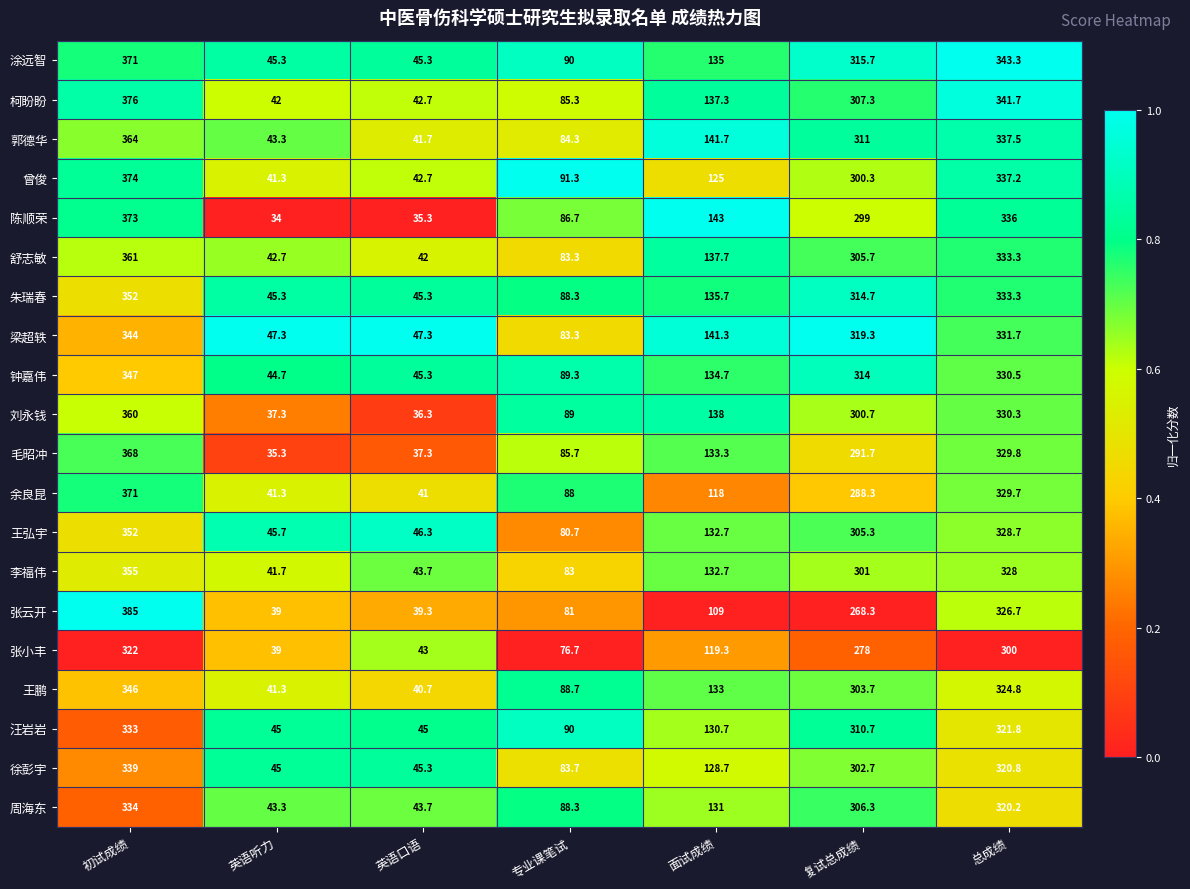

What is the approximate value of 郭德华 at 面试成绩?

141.7